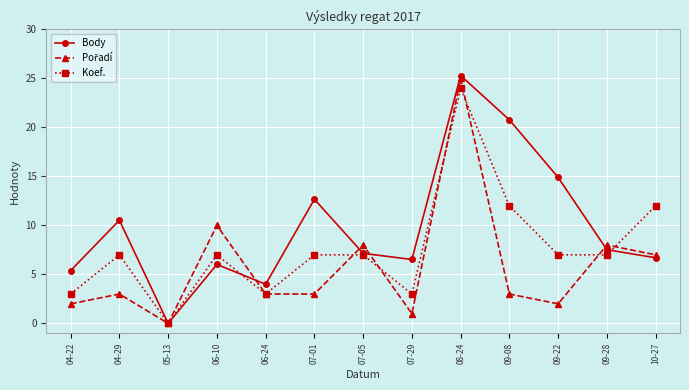

Where is the first local minimum for Koef.?

05-13